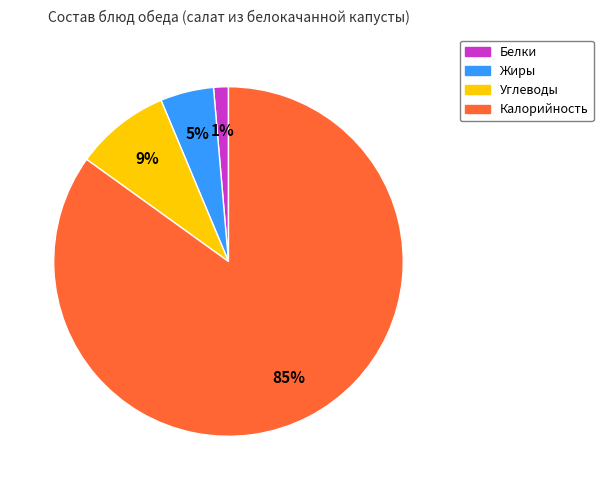

To the nearest percent, what percentage of the pie is Углеводы?

9%